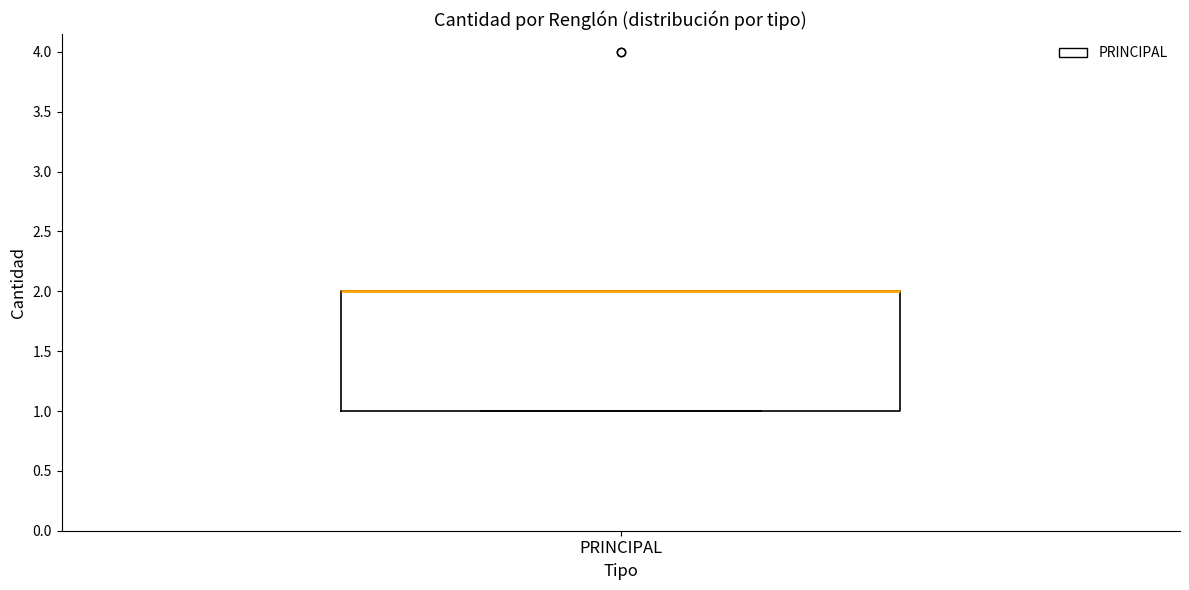

Where is the lower edge of the box for PRINCIPAL on the y-axis? The values are not printed on the chart, so give them approximately, as read against the axis.

1